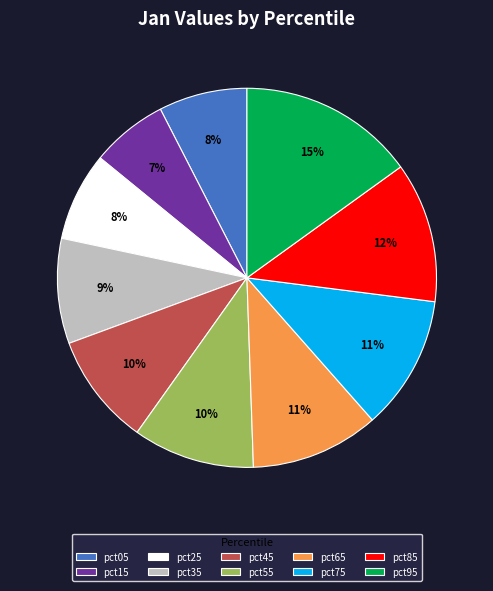

Between pct25 and pct95, which is larger?

pct95